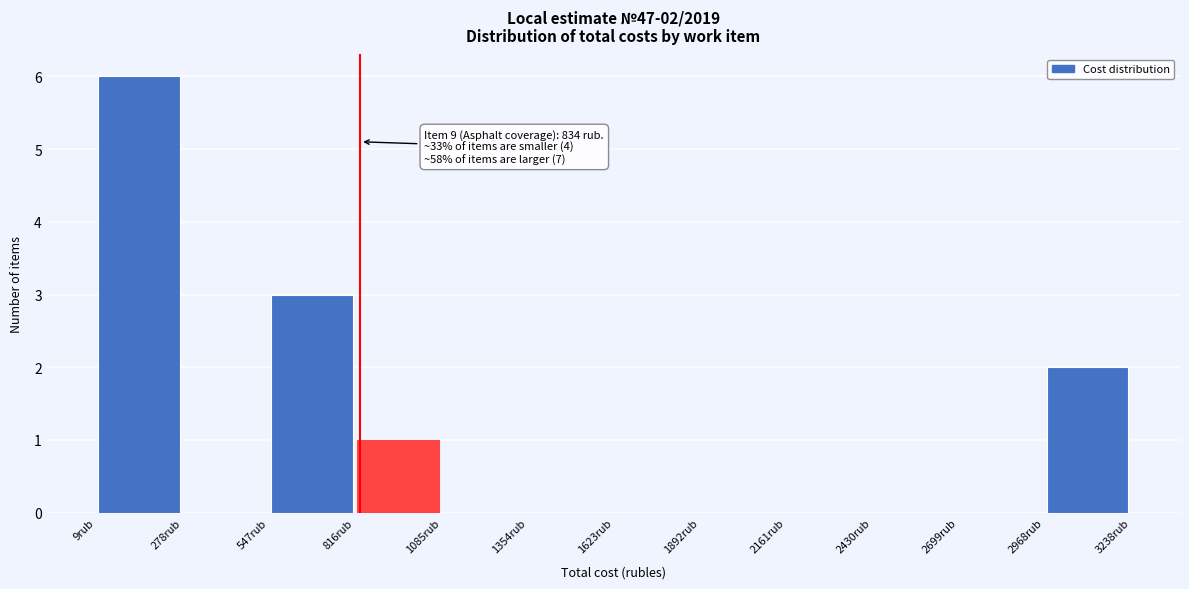

Over which range of the x-axis is the bar tallest?

0 to 300